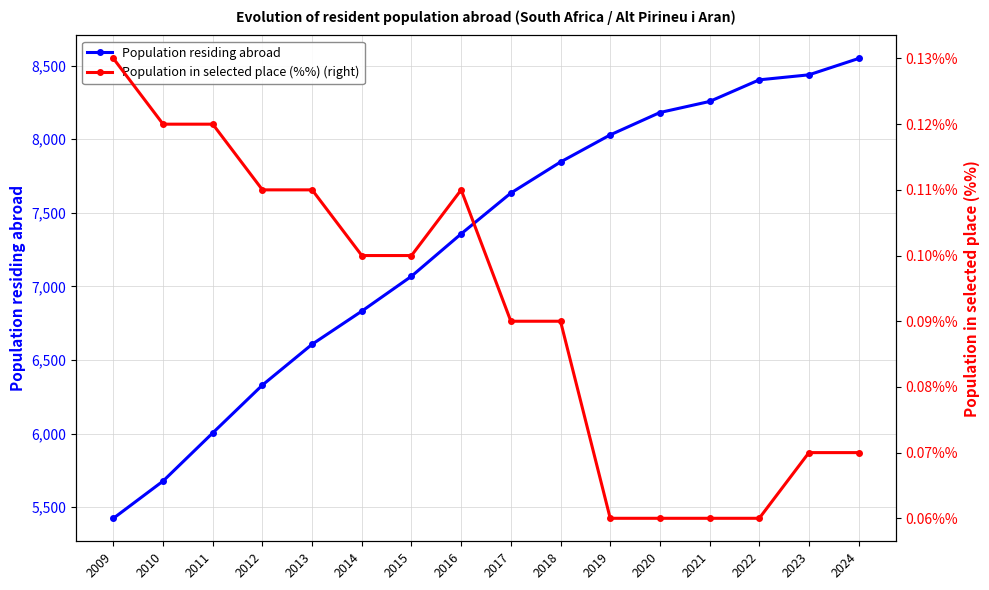

How many lines are shown in the chart?

2